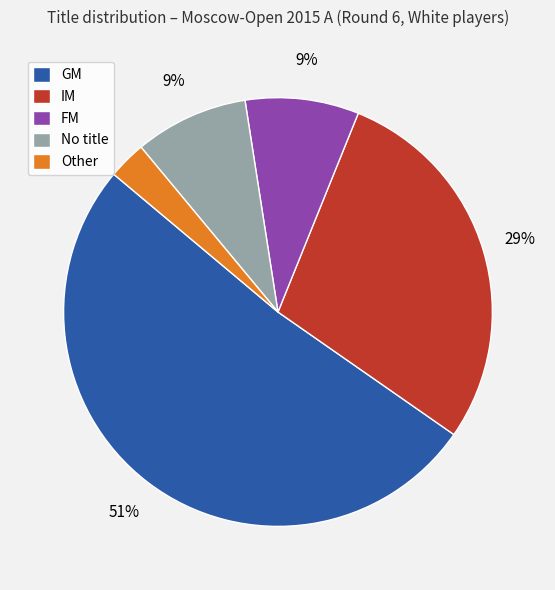

Which slice is the largest?

GM